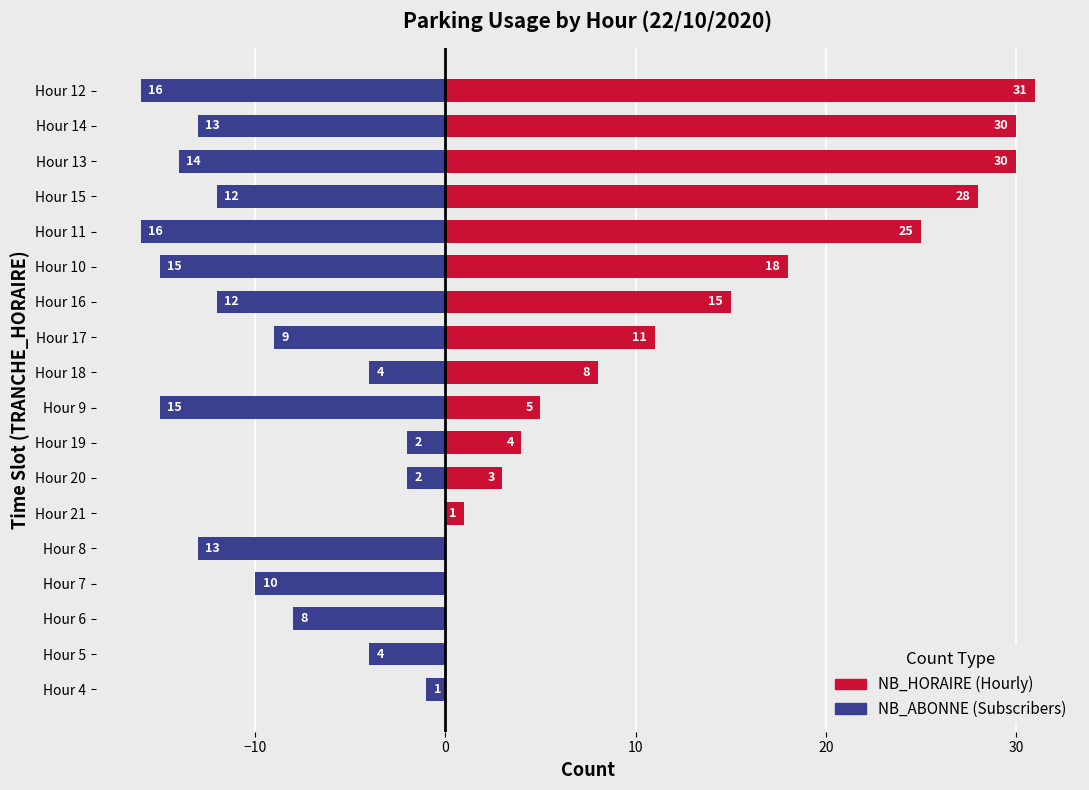

Count the number of categories in the chart.

18